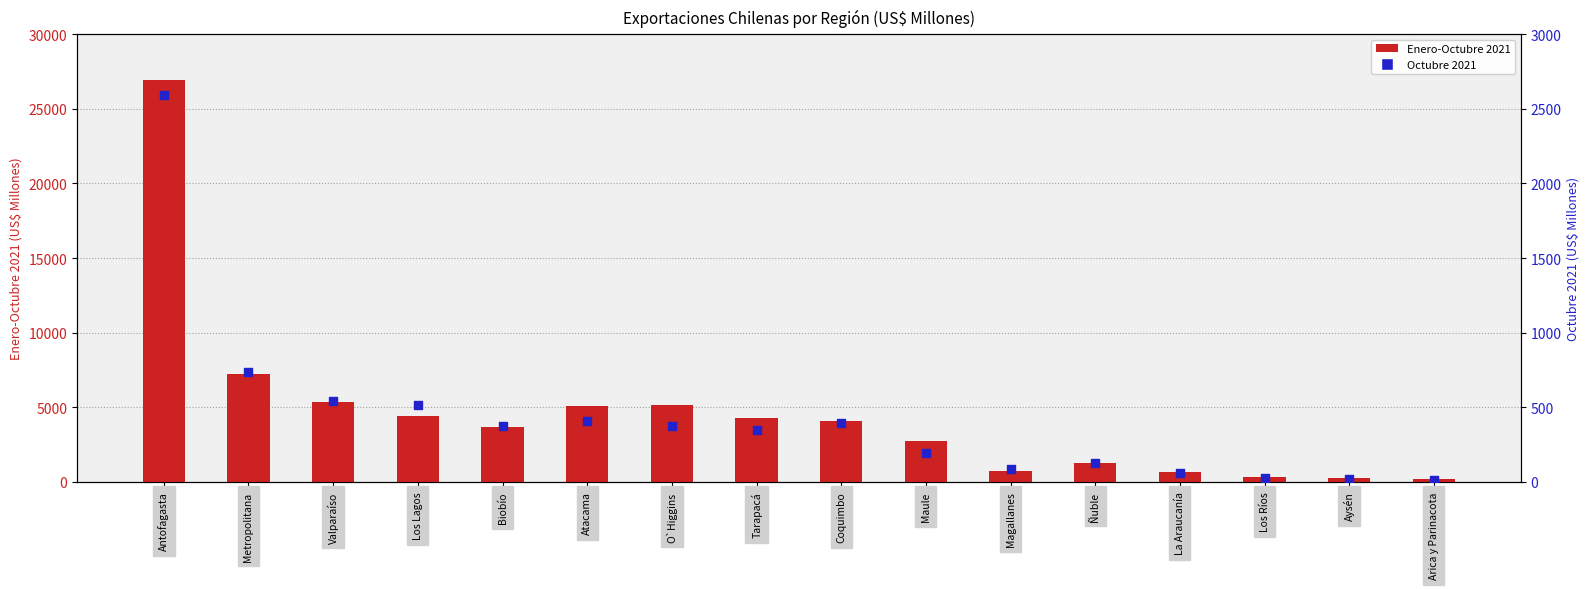

Which series contains the lowest Y value?

Octubre 2021